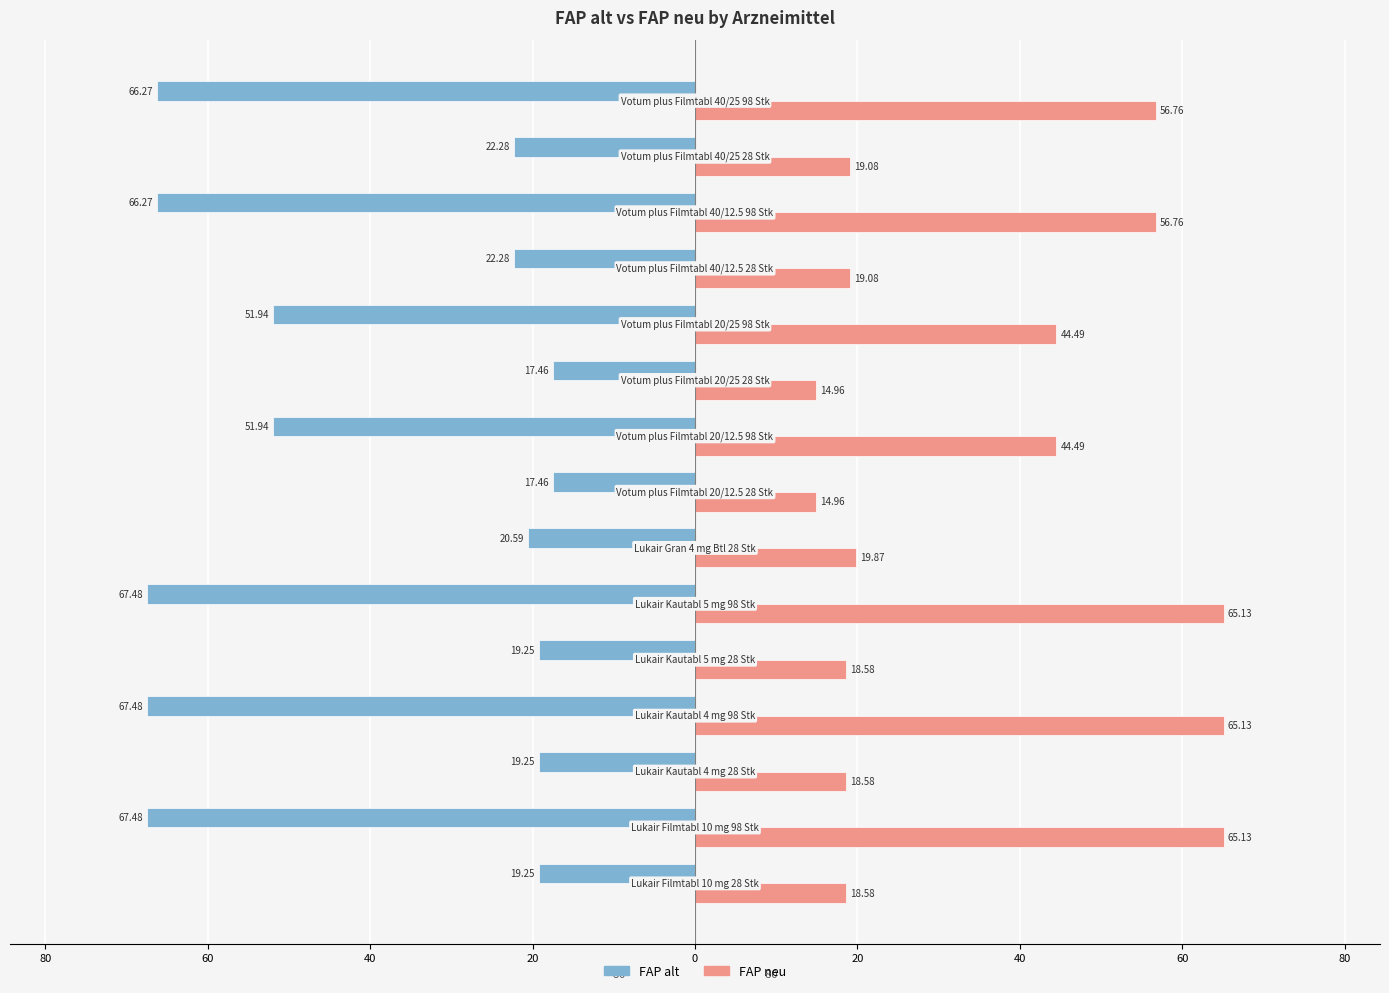

What are all the series names shown in the legend?

FAP alt, FAP neu